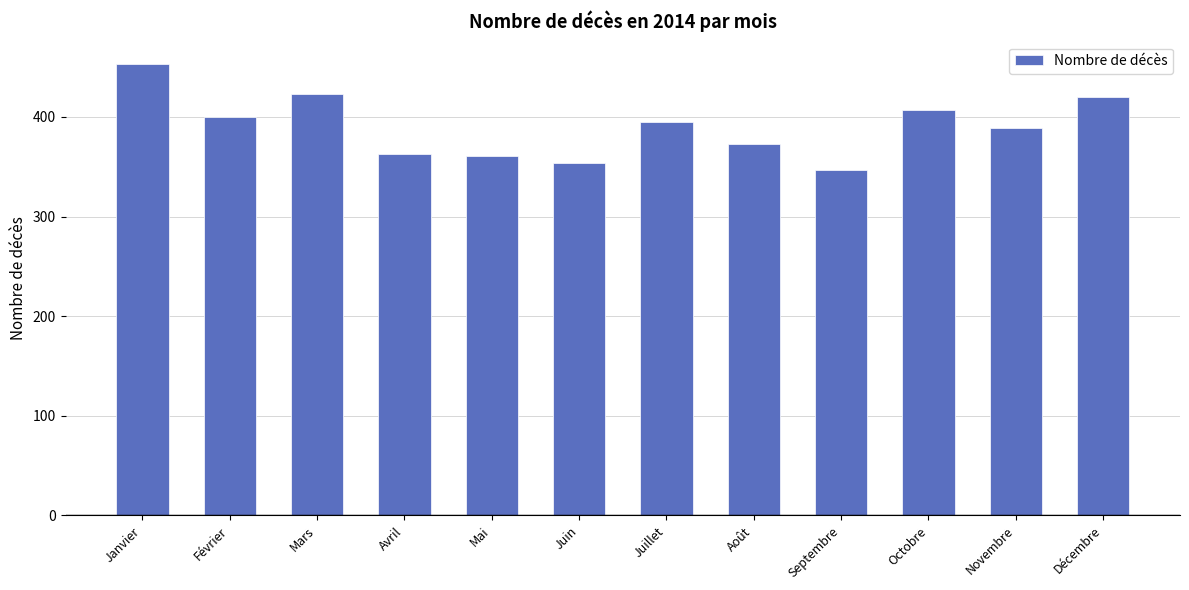

What is the maximum value shown in the chart?

453